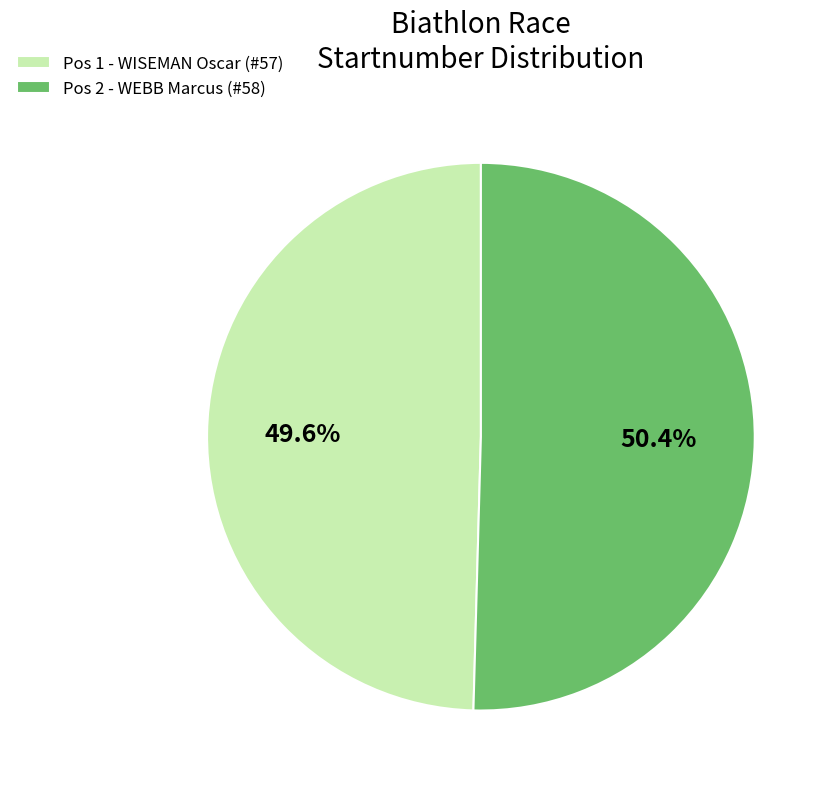

What percentage is NOT represented by Pos 1 - WISEMAN Oscar (#57)?

50.4%